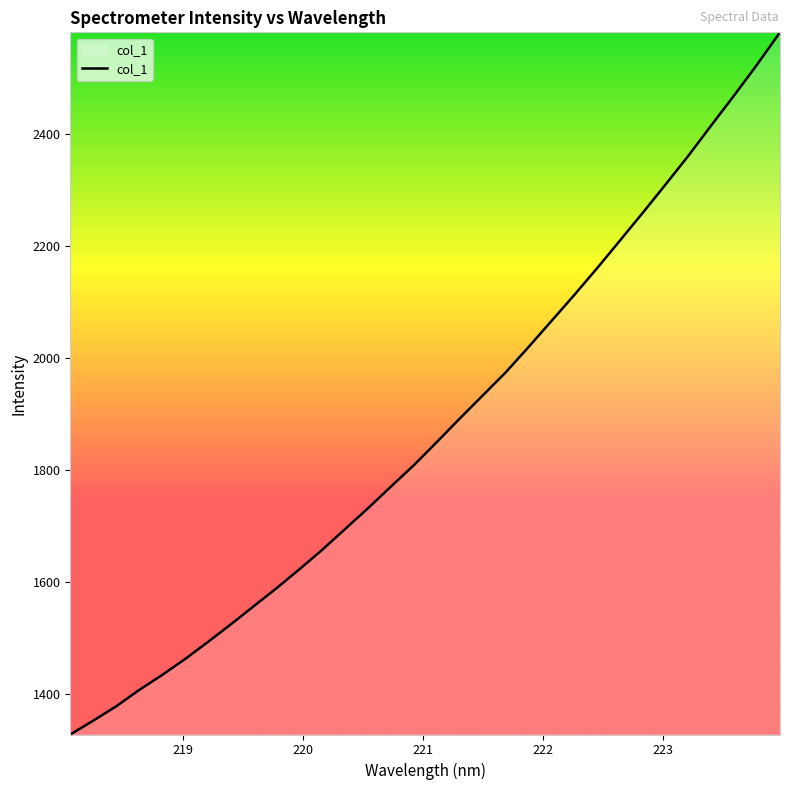

What is the minimum value shown in the chart?

1327.1